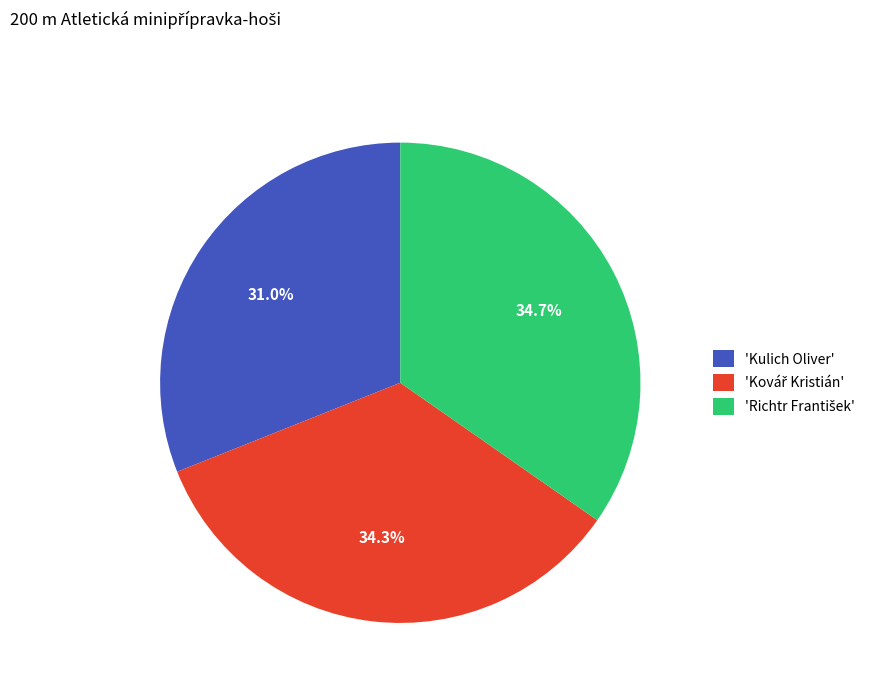

Is there a majority slice in this chart?

No